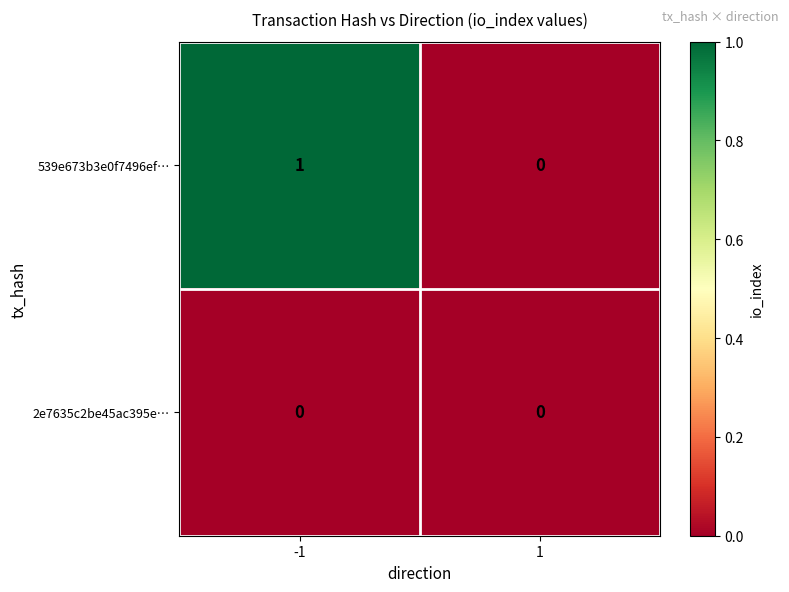

At which category is the sum across all series the highest?

-1